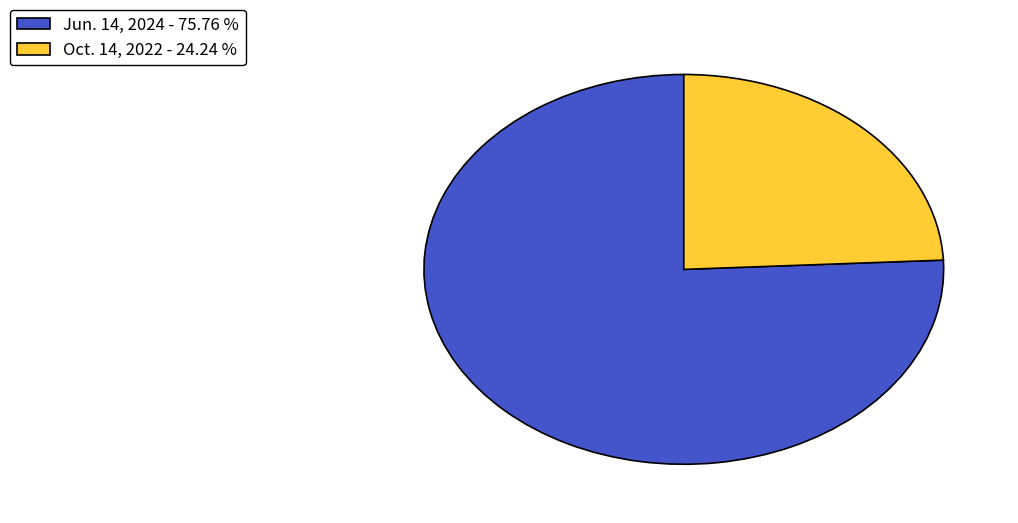

Does Oct. 14, 2022 represent more than half of the total?

No